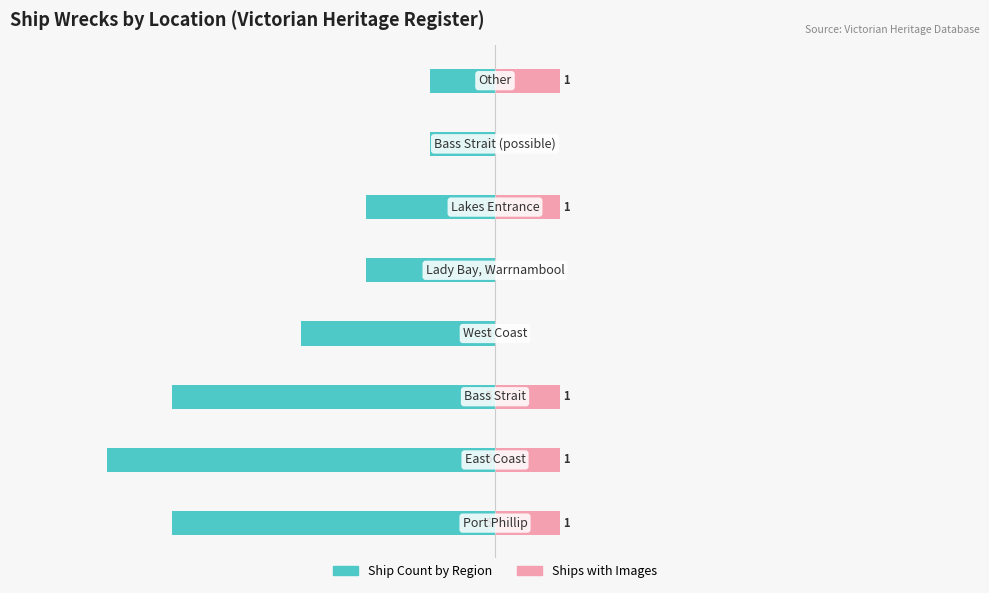

What is the difference between the maximum and minimum values in the Ship Count by Region series?

5